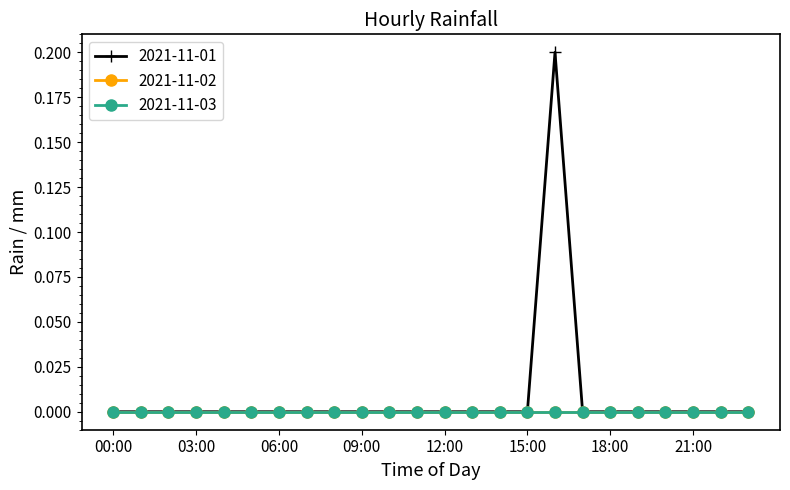

Reading left to right, transcribe all the data shown in this chart.

2021-11-01: 00:00=0.0	01:00=0.0	02:00=0.0	03:00=0.0	04:00=0.0	05:00=0.0	06:00=0.0	07:00=0.0	08:00=0.0	09:00=0.0	10:00=0.0	11:00=0.0	12:00=0.0	13:00=0.0	14:00=0.0	15:00=0.0	16:00=0.2	17:00=0.0	18:00=0.0	19:00=0.0	20:00=0.0	21:00=0.0	22:00=0.0	23:00=0.0
2021-11-02: 00:00=0.0	01:00=0.0	02:00=0.0	03:00=0.0	04:00=0.0	05:00=0.0	06:00=0.0	07:00=0.0	08:00=0.0	09:00=0.0	10:00=0.0	11:00=0.0	12:00=0.0	13:00=0.0	14:00=0.0	15:00=0.0	16:00=0.0	17:00=0.0	18:00=0.0	19:00=0.0	20:00=0.0	21:00=0.0	22:00=0.0	23:00=0.0
2021-11-03: 00:00=0.0	01:00=0.0	02:00=0.0	03:00=0.0	04:00=0.0	05:00=0.0	06:00=0.0	07:00=0.0	08:00=0.0	09:00=0.0	10:00=0.0	11:00=0.0	12:00=0.0	13:00=0.0	14:00=0.0	15:00=0.0	16:00=0.0	17:00=0.0	18:00=0.0	19:00=0.0	20:00=0.0	21:00=0.0	22:00=0.0	23:00=0.0